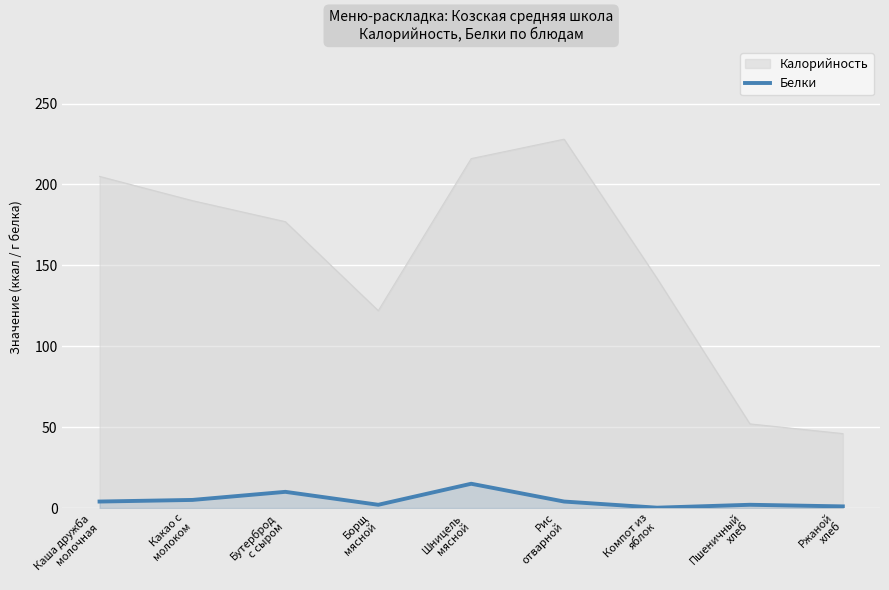

At which category does the chart reach its minimum across all series?

Компот из
яблок